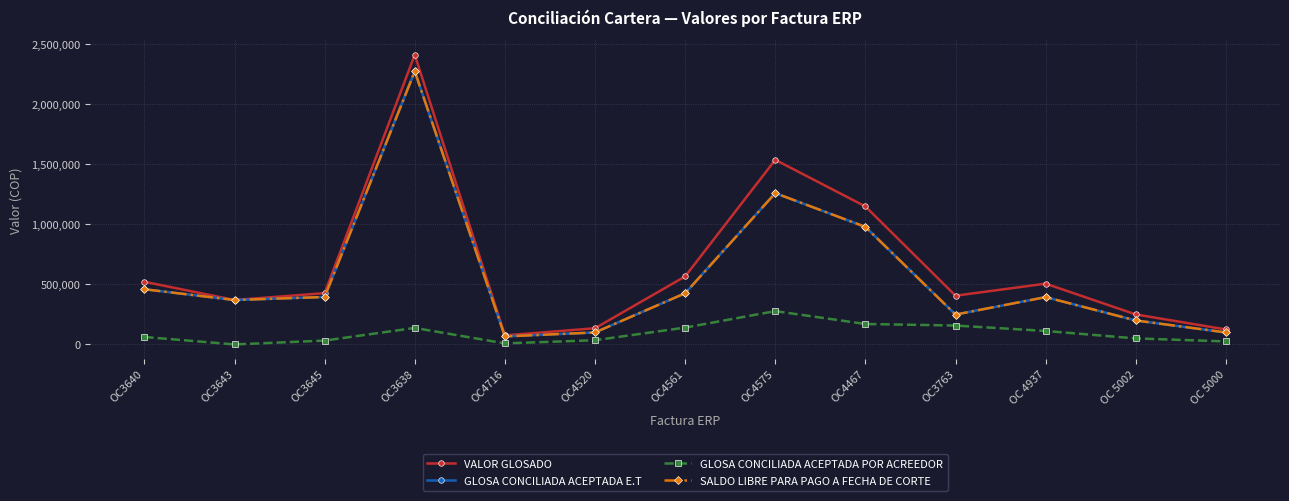

What are all the series names shown in the legend?

VALOR GLOSADO, GLOSA CONCILIADA ACEPTADA E.T, GLOSA CONCILIADA ACEPTADA POR ACREEDOR, SALDO LIBRE PARA PAGO A FECHA DE CORTE